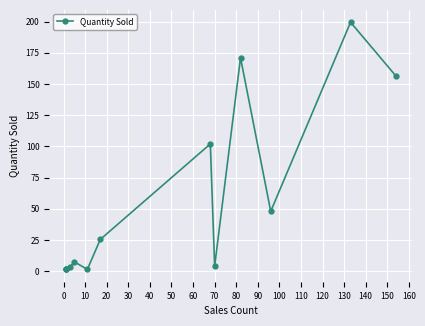

What is the difference between the maximum and second lowest values?

198.0